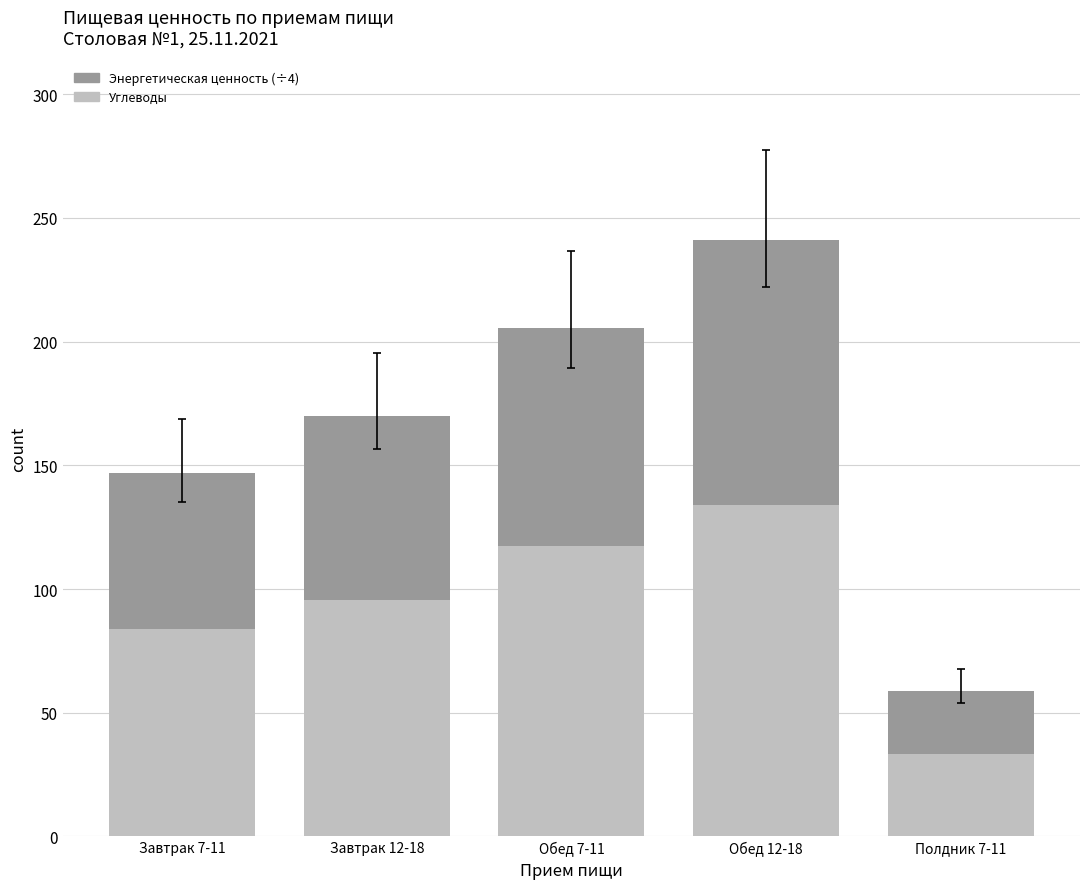

What is the total value across all series at Обед 7-11?

322.9